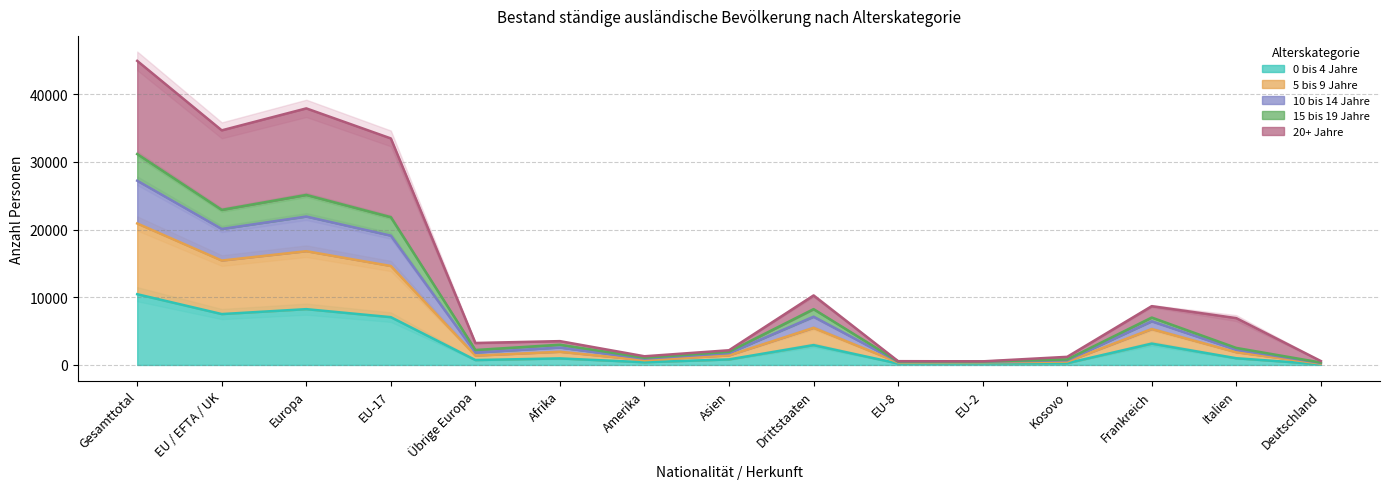

At how many categories does at least one series exceed 33414?

4